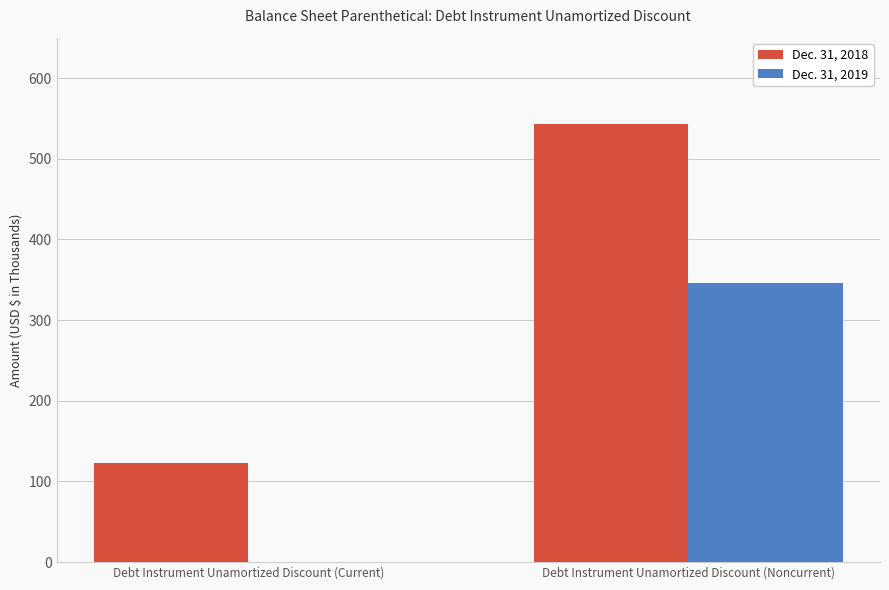

Between Debt Instrument Unamortized Discount (Current) and Debt Instrument Unamortized Discount (Noncurrent), which series saw the biggest shift?

Dec. 31, 2018